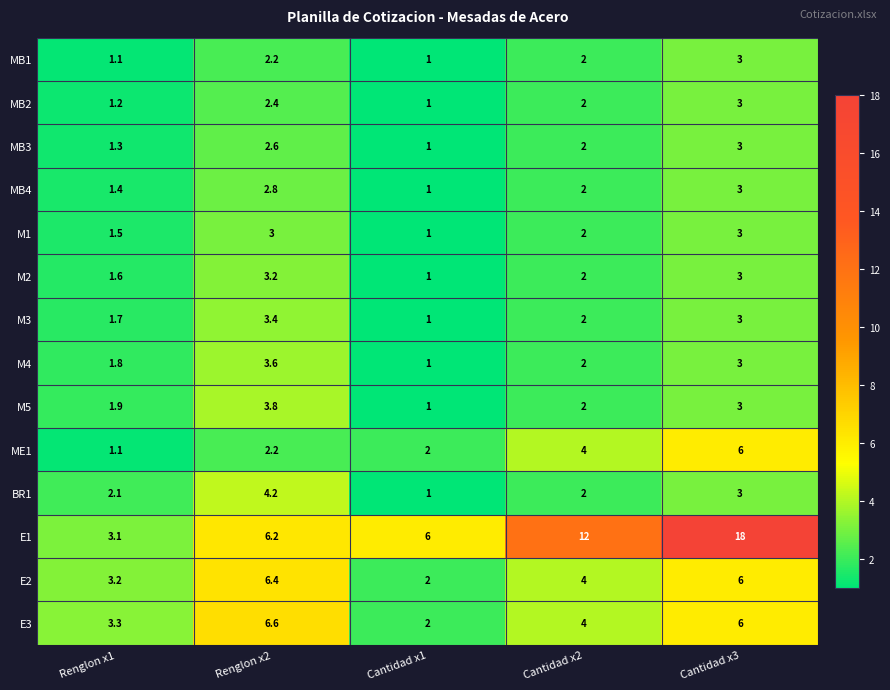

What is the difference between the maximum and minimum values in the E1 series?

14.9